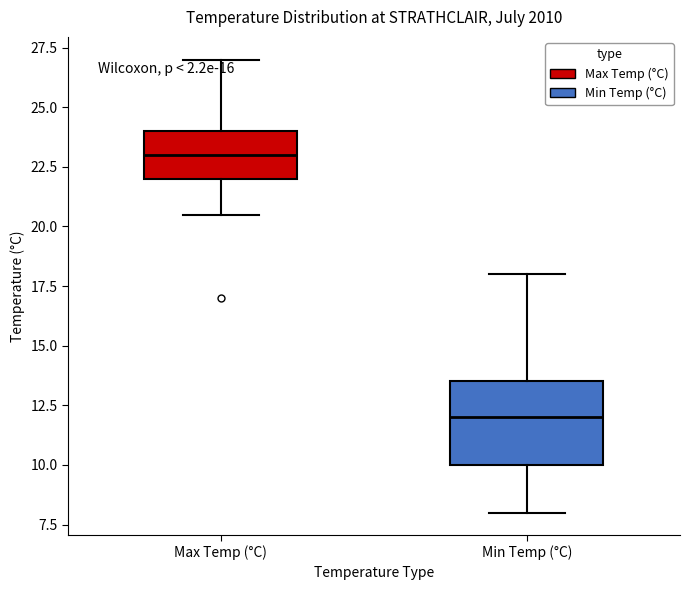

Reading left to right, transcribe this box plot: for each box, give where its median line is, the range the box spans, and where its two whiskers end, as read against the y-axis. The values are not printed on the chart, so give them approximately, as read against the axis.

Max Temp (°C): median 23.0, box 22.0 to 24.0, whiskers 20.5 to 27.0
Min Temp (°C): median 12.0, box 10.0 to 13.5, whiskers 8.0 to 18.0